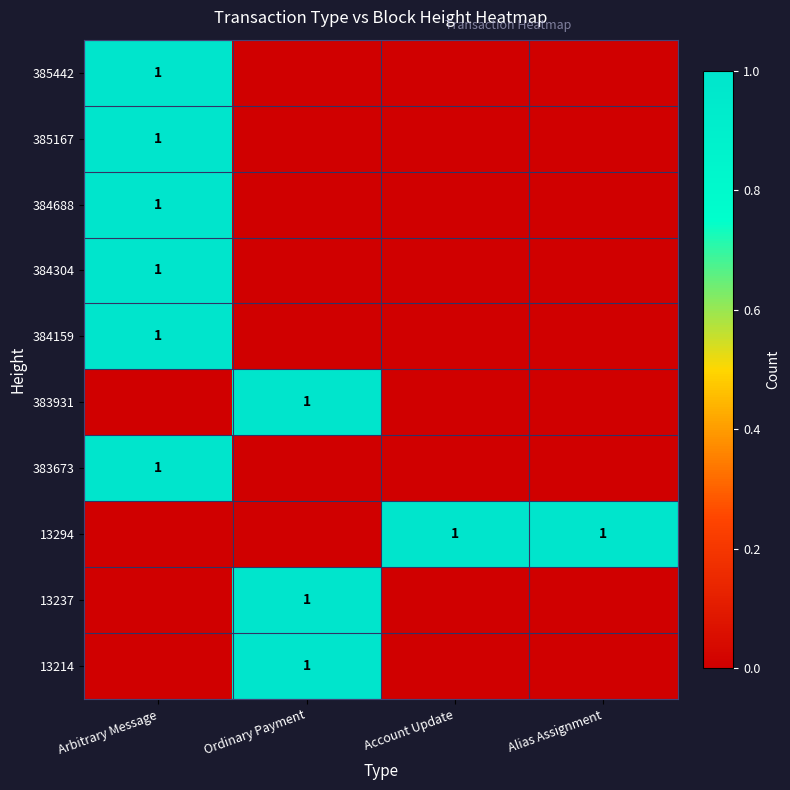

Which category has the highest value in the 384688 series?

Arbitrary Message